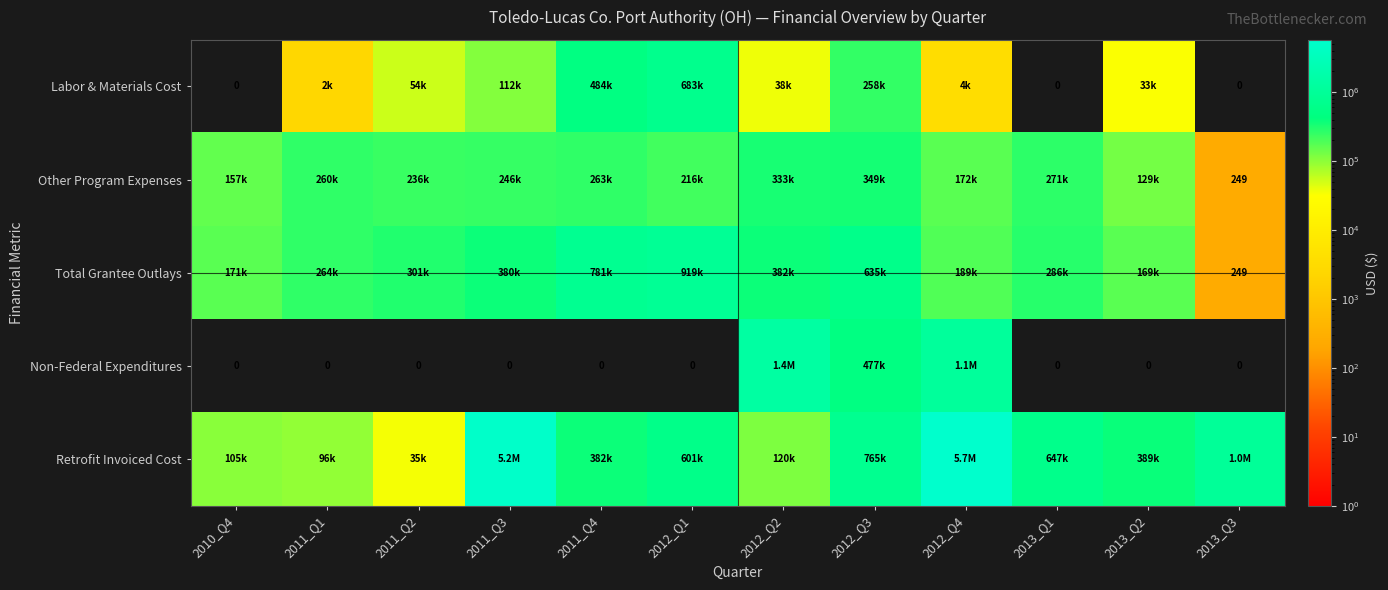

What is the highest value of the Total Grantee Outlays series?

919076.0